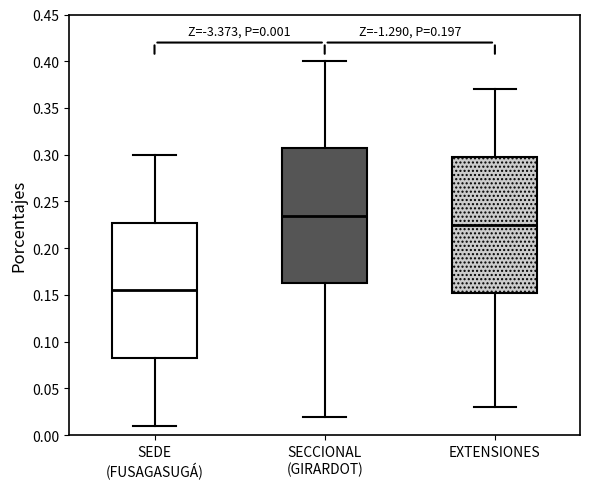

Which box's median line is the highest?

SECCIONAL (GIRARDOT)